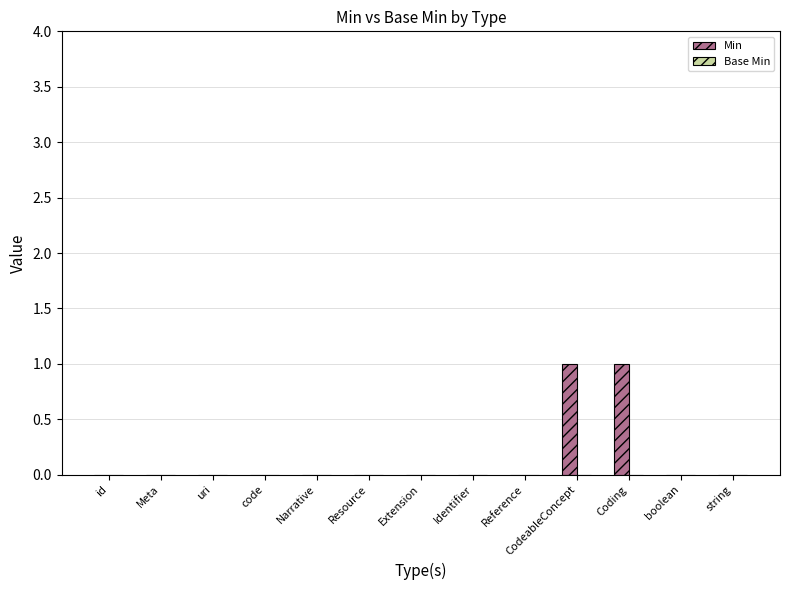

Which has a higher value, boolean or CodeableConcept?

CodeableConcept